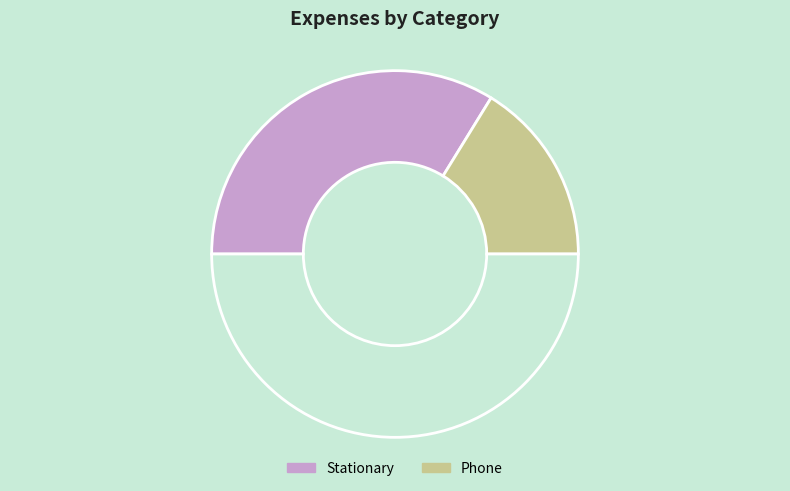

How many slices are in this pie chart?

3